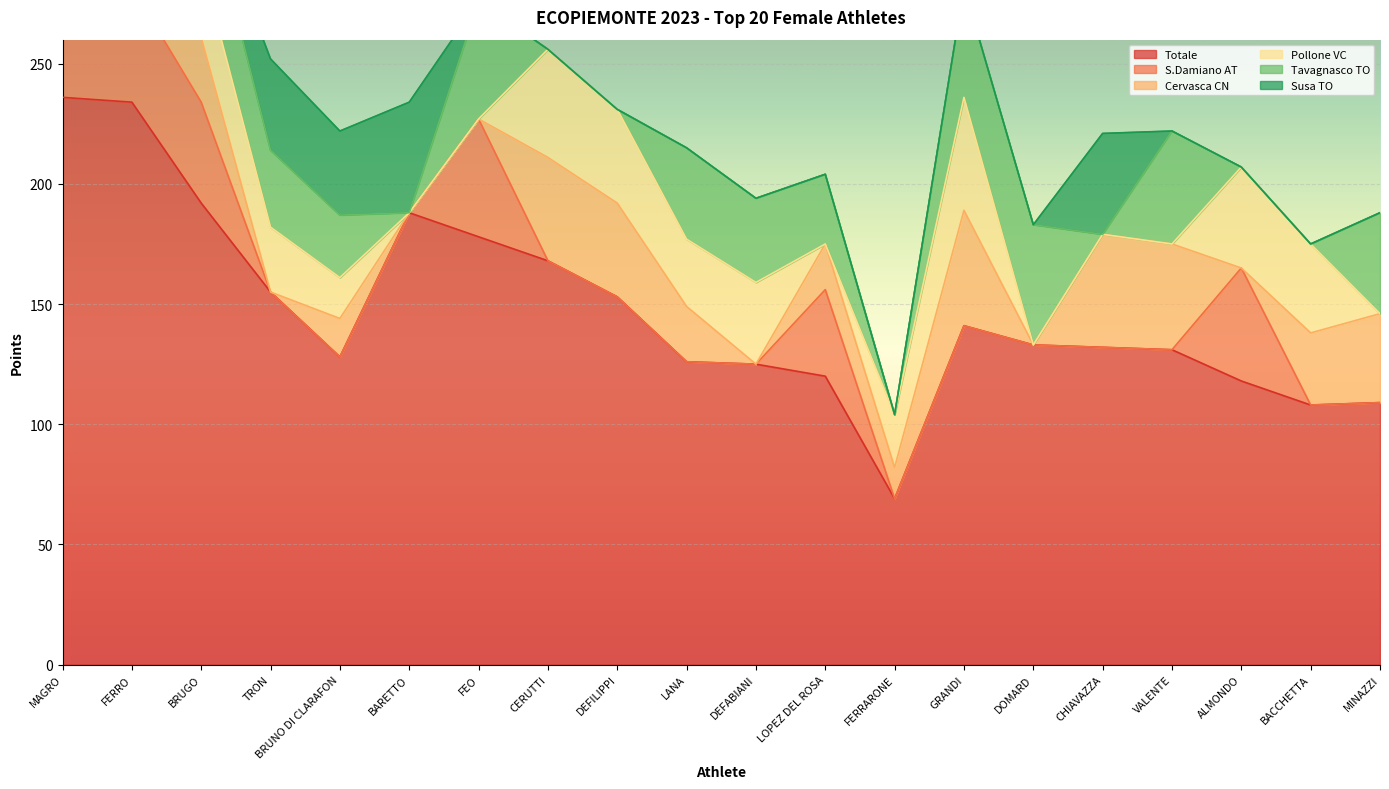

Reading right to left, transcribe all the data shown in this chart.

Totale: 109	108	118	131	132	133	141	69	120	125	126	153	168	178	188	128	155	192	234	236
S.Damiano AT: 0	0	47	0	0	0	0	0	36	0	0	0	0	49	0	0	0	42	48	50
Cervasca CN: 37	30	0	44	47	0	48	13	19	0	23	39	43	0	0	16	0	27	46	49
Pollone VC: 0	37	42	0	0	0	47	22	0	34	28	39	45	0	0	17	27	31	44	48
Tavagnasco TO: 42	0	0	47	0	50	46	0	29	35	38	0	0	49	0	26	32	36	45	48
Susa TO: 0	0	0	0	42	0	0	0	0	0	0	0	0	0	46	35	38	0	0	41